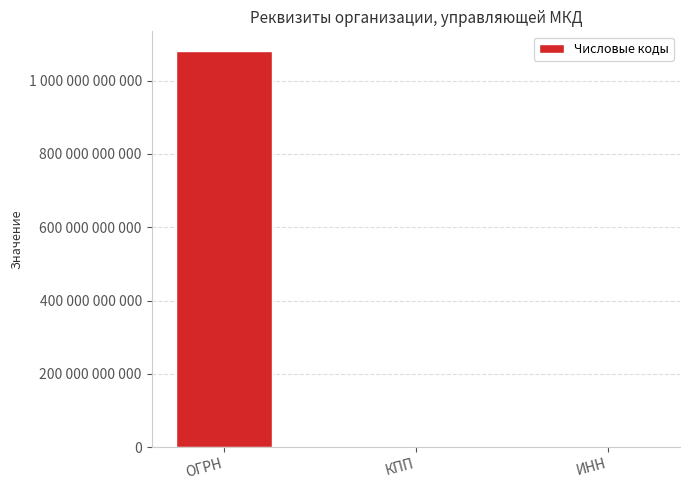

Are the bars horizontal?

No